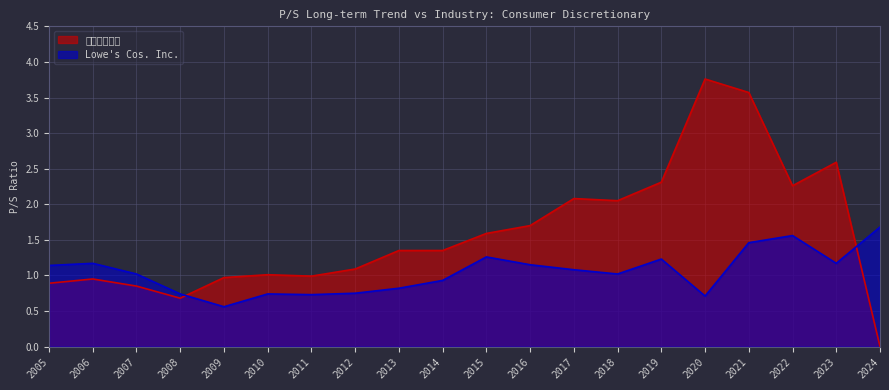

What is the value of the 非必需消费品 point at the 9th from the left?

1.4